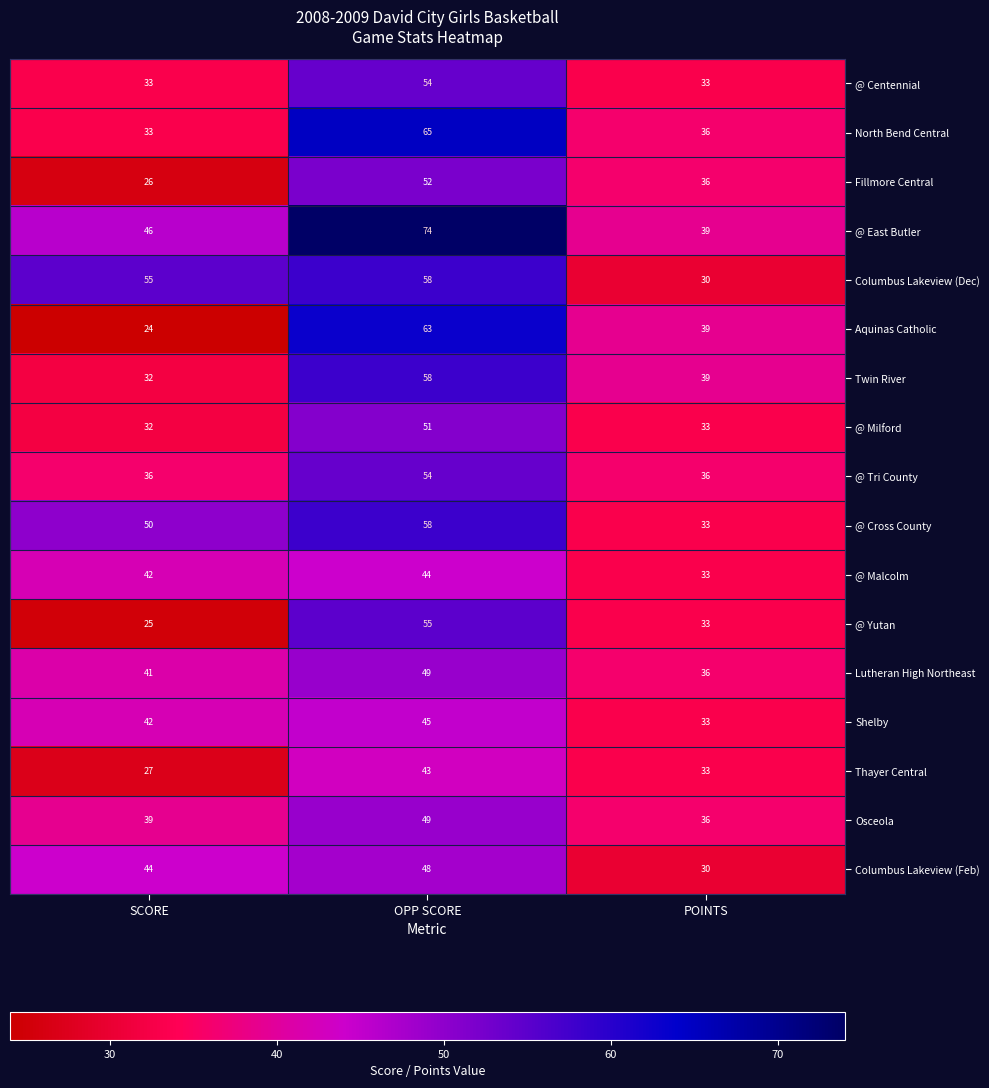

What is the maximum value for @ Yutan?

55